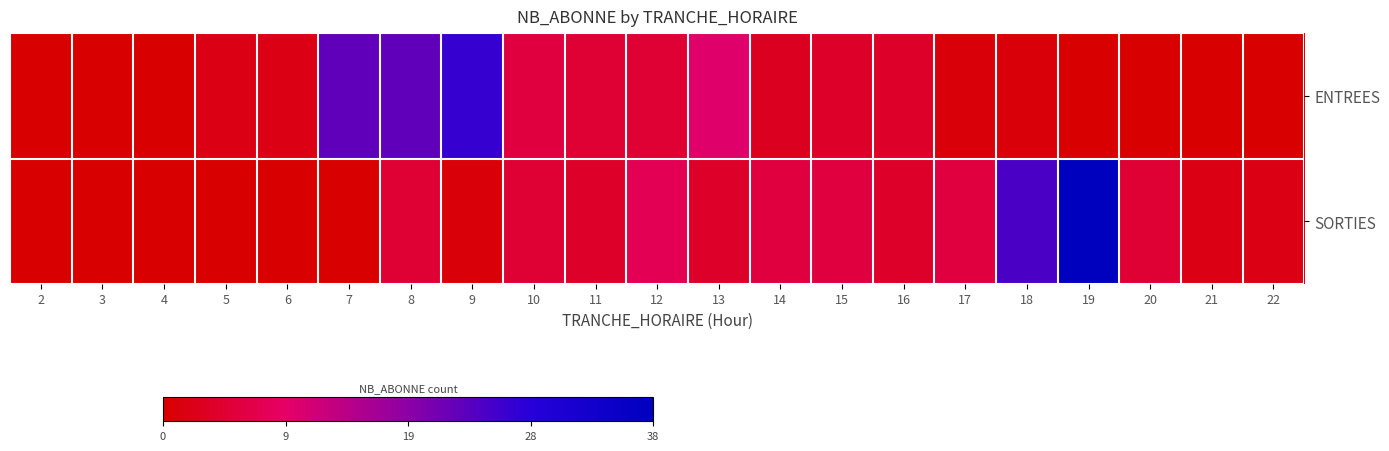

Reading right to left, extract all data points from this chart.

ENTREES: 22=0	21=0	20=0	19=0	18=1	17=1	16=4	15=4	14=3	13=10	12=5	11=5	10=6	9=27	8=23	7=23	6=2	5=2	4=0	3=0	2=0
SORTIES: 22=2	21=2	20=5	19=38	18=25	17=6	16=4	15=6	14=6	13=4	12=8	11=4	10=5	9=1	8=5	7=0	6=0	5=0	4=0	3=0	2=0